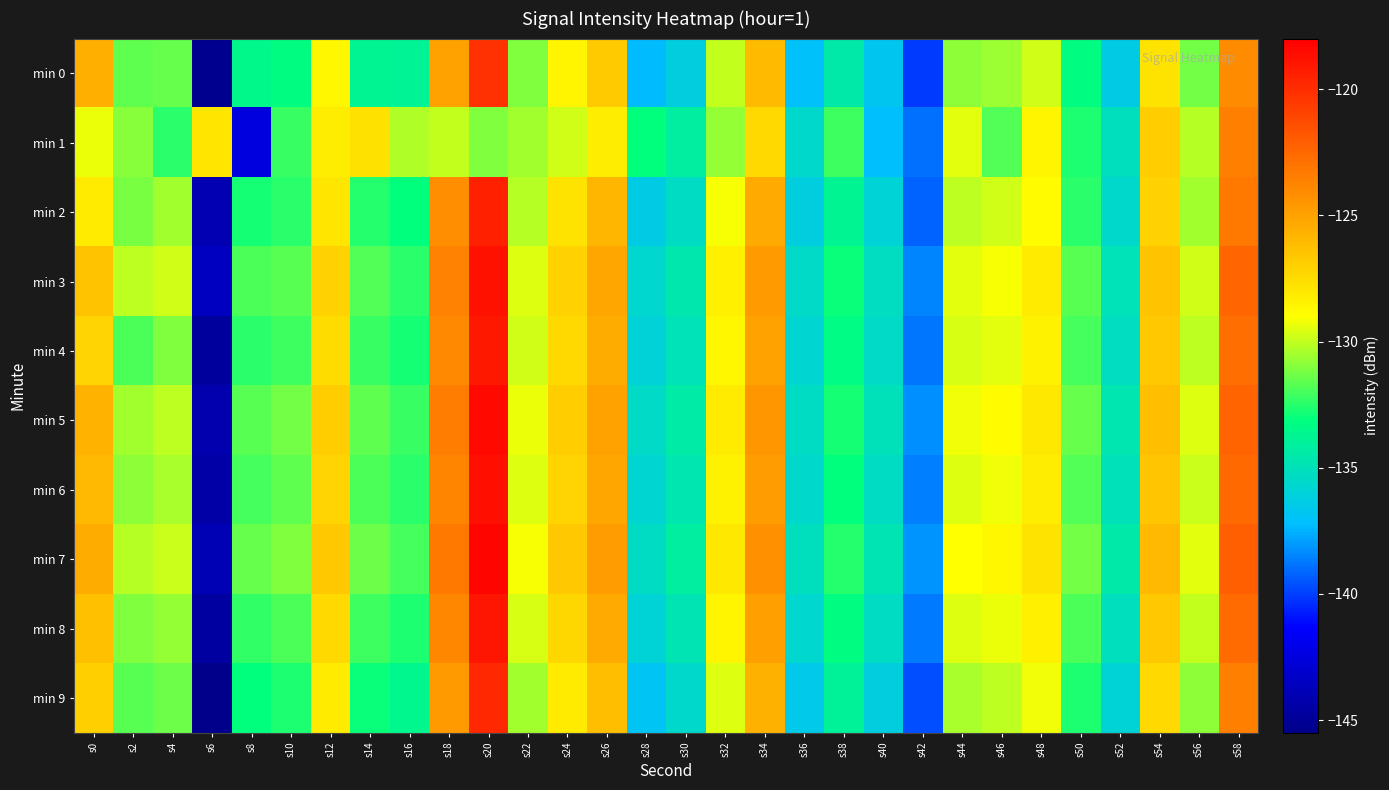

Reading left to right, transcribe all the data shown in this chart.

min 0: s0=-125.5	s2=-131.6	s4=-131.4	s6=-145.3	s8=-133.5	s10=-133.2	s12=-128.7	s14=-133.8	s16=-133.8	s18=-125.0	s20=-120.2	s22=-131.0	s24=-128.6	s26=-126.8	s28=-137.3	s30=-136.2	s32=-130.0	s34=-126.1	s36=-137.0	s38=-134.5	s40=-136.8	s42=-140.1	s44=-130.8	s46=-130.7	s48=-129.8	s50=-133.2	s52=-136.4	s54=-127.9	s56=-131.3	s58=-124.1
min 1: s0=-129.3	s2=-130.9	s4=-132.5	s6=-127.9	s8=-142.5	s10=-132.2	s12=-128.2	s14=-127.7	s16=-130.3	s18=-129.9	s20=-131.0	s22=-130.5	s24=-129.8	s26=-128.3	s28=-133.1	s30=-134.2	s32=-130.7	s34=-127.4	s36=-135.6	s38=-132.1	s40=-137.2	s42=-138.9	s44=-129.4	s46=-131.8	s48=-128.6	s50=-132.7	s52=-135.1	s54=-126.9	s56=-130.2	s58=-123.5
min 2: s0=-128.1	s2=-131.2	s4=-130.5	s6=-144.1	s8=-132.8	s10=-132.5	s12=-127.9	s14=-132.6	s16=-133.1	s18=-124.2	s20=-119.5	s22=-130.2	s24=-127.8	s26=-125.9	s28=-136.4	s30=-135.3	s32=-129.1	s34=-125.4	s36=-136.2	s38=-133.7	s40=-135.9	s42=-139.2	s44=-130.1	s46=-129.8	s48=-128.9	s50=-132.4	s52=-135.6	s54=-127.1	s56=-130.5	s58=-123.2
min 3: s0=-126.4	s2=-130.1	s4=-129.8	s6=-143.5	s8=-131.9	s10=-131.7	s12=-127.1	s14=-131.8	s16=-132.4	s18=-123.6	s20=-118.8	s22=-129.5	s24=-127.1	s26=-125.2	s28=-135.7	s30=-134.6	s32=-128.4	s34=-124.7	s36=-135.5	s38=-133.0	s40=-135.2	s42=-138.5	s44=-129.4	s46=-129.1	s48=-128.2	s50=-131.7	s52=-134.9	s54=-126.4	s56=-129.8	s58=-122.5
min 4: s0=-127.2	s2=-131.9	s4=-131.1	s6=-144.8	s8=-132.5	s10=-132.1	s12=-127.5	s14=-132.2	s16=-132.8	s18=-124.0	s20=-119.1	s22=-129.8	s24=-127.4	s26=-125.5	s28=-136.0	s30=-134.9	s32=-128.7	s34=-125.0	s36=-135.8	s38=-133.3	s40=-135.5	s42=-138.8	s44=-129.7	s46=-129.4	s48=-128.5	s50=-132.0	s52=-135.2	s54=-126.7	s56=-130.1	s58=-122.8
min 5: s0=-125.8	s2=-130.5	s4=-130.1	s6=-144.2	s8=-131.7	s10=-131.3	s12=-126.9	s14=-131.6	s16=-132.2	s18=-123.4	s20=-118.5	s22=-129.3	s24=-126.9	s26=-125.0	s28=-135.5	s30=-134.4	s32=-128.2	s34=-124.5	s36=-135.3	s38=-132.8	s40=-135.0	s42=-138.3	s44=-129.2	s46=-128.9	s48=-128.0	s50=-131.5	s52=-134.7	s54=-126.2	s56=-129.6	s58=-122.3
min 6: s0=-126.0	s2=-130.8	s4=-130.4	s6=-144.5	s8=-132.0	s10=-131.6	s12=-127.2	s14=-131.9	s16=-132.5	s18=-123.7	s20=-118.7	s22=-129.6	s24=-127.2	s26=-125.3	s28=-135.8	s30=-134.7	s32=-128.5	s34=-124.8	s36=-135.6	s38=-133.1	s40=-135.3	s42=-138.6	s44=-129.5	s46=-129.2	s48=-128.3	s50=-131.8	s52=-135.0	s54=-126.5	s56=-129.9	s58=-122.6
min 7: s0=-125.5	s2=-130.2	s4=-129.9	s6=-143.9	s8=-131.5	s10=-131.1	s12=-126.7	s14=-131.4	s16=-132.0	s18=-123.2	s20=-118.3	s22=-129.1	s24=-126.7	s26=-124.8	s28=-135.3	s30=-134.2	s32=-128.0	s34=-124.3	s36=-135.1	s38=-132.6	s40=-134.8	s42=-138.1	s44=-129.0	s46=-128.7	s48=-127.8	s50=-131.3	s52=-134.5	s54=-126.0	s56=-129.4	s58=-122.1
min 8: s0=-126.3	s2=-131.0	s4=-130.7	s6=-144.7	s8=-132.3	s10=-131.9	s12=-127.4	s14=-132.1	s16=-132.7	s18=-123.9	s20=-119.0	s22=-129.7	s24=-127.3	s26=-125.4	s28=-135.9	s30=-134.8	s32=-128.6	s34=-124.9	s36=-135.7	s38=-133.2	s40=-135.4	s42=-138.7	s44=-129.6	s46=-129.3	s48=-128.4	s50=-131.9	s52=-135.1	s54=-126.6	s56=-130.0	s58=-122.7
min 9: s0=-127.0	s2=-131.7	s4=-131.4	s6=-145.4	s8=-133.1	s10=-132.7	s12=-128.2	s14=-133.0	s16=-133.6	s18=-124.7	s20=-119.8	s22=-130.5	s24=-128.1	s26=-126.2	s28=-136.8	s30=-135.6	s32=-129.5	s34=-125.7	s36=-136.5	s38=-134.0	s40=-136.2	s42=-139.6	s44=-130.4	s46=-130.1	s48=-129.2	s50=-132.7	s52=-135.9	s54=-127.4	s56=-130.8	s58=-123.5